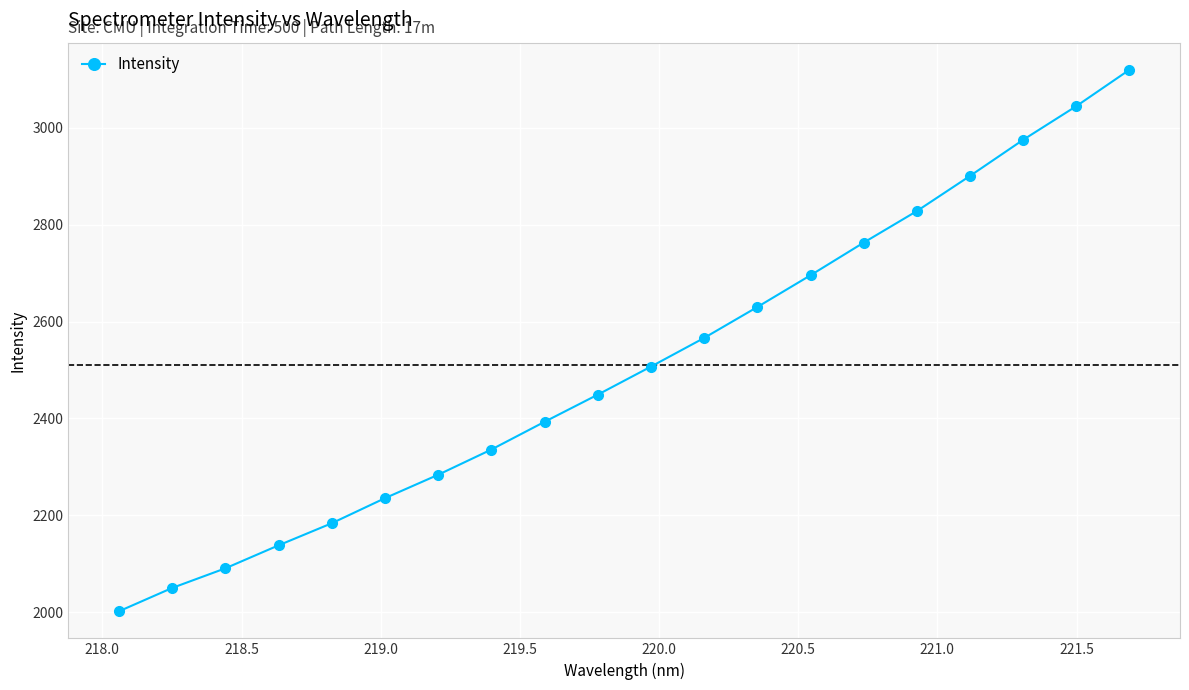

What is the difference between the maximum and minimum values?

1118.2